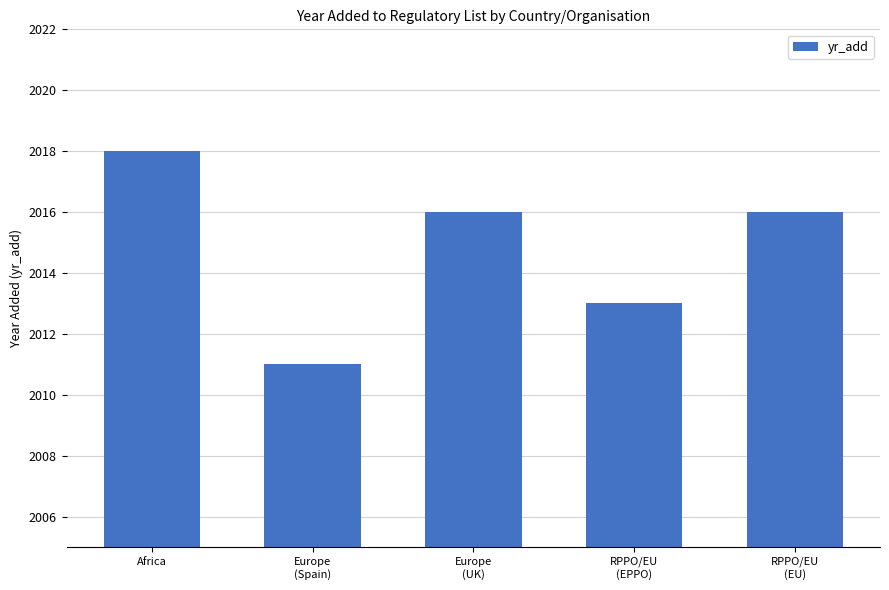

Reading left to right, what are all the values shown in this chart?

Africa=2018	Europe
(Spain)=2011	Europe
(UK)=2016	RPPO/EU
(EPPO)=2013	RPPO/EU
(EU)=2016